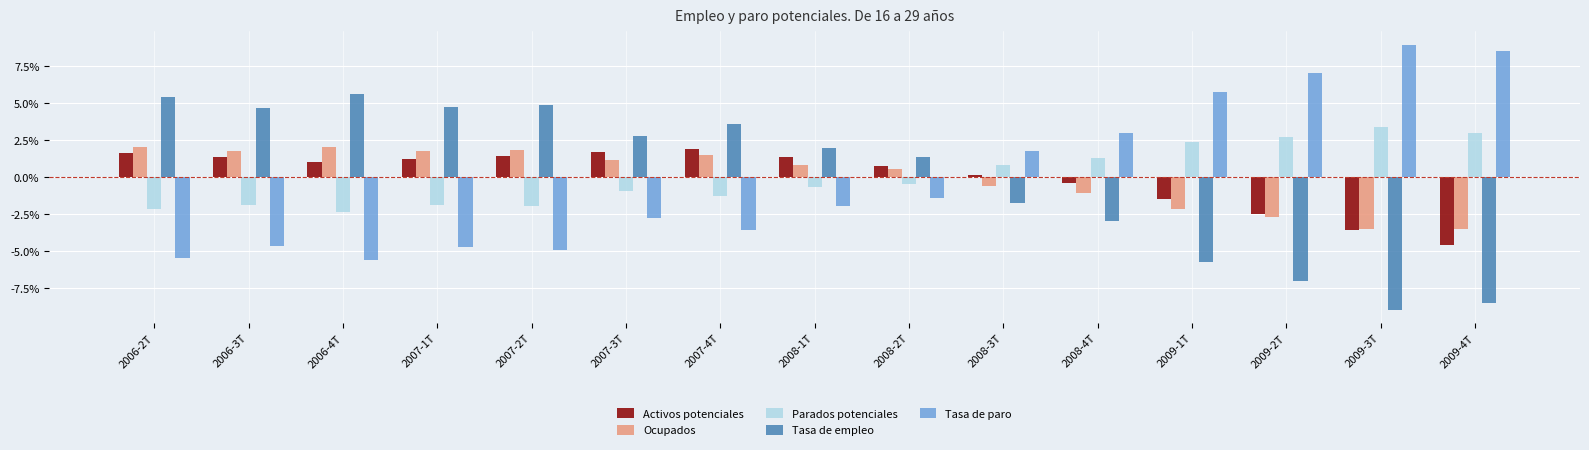

At how many categories does at least one series exceed 0?

15